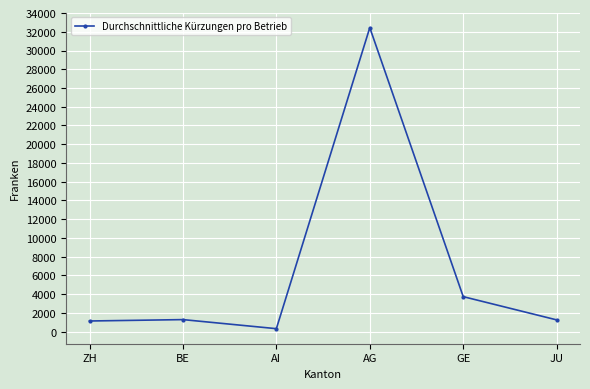

Does the chart display data point markers on the line(s)?

Yes